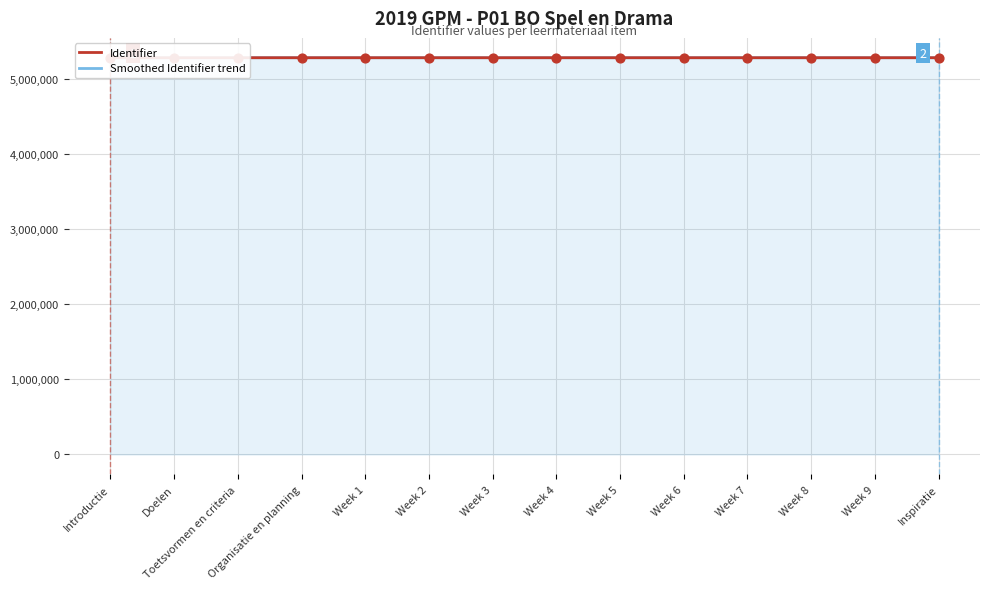

Is the value of Identifier at Toetsvormen en criteria greater than the value of Smoothed Identifier trend at Week 1?

No